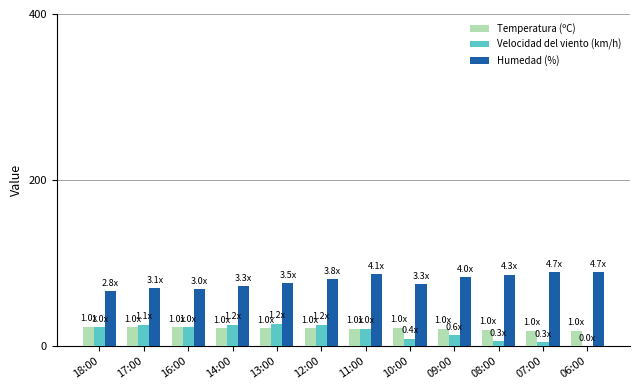

What is the total value across all series at 13:00?

124.7